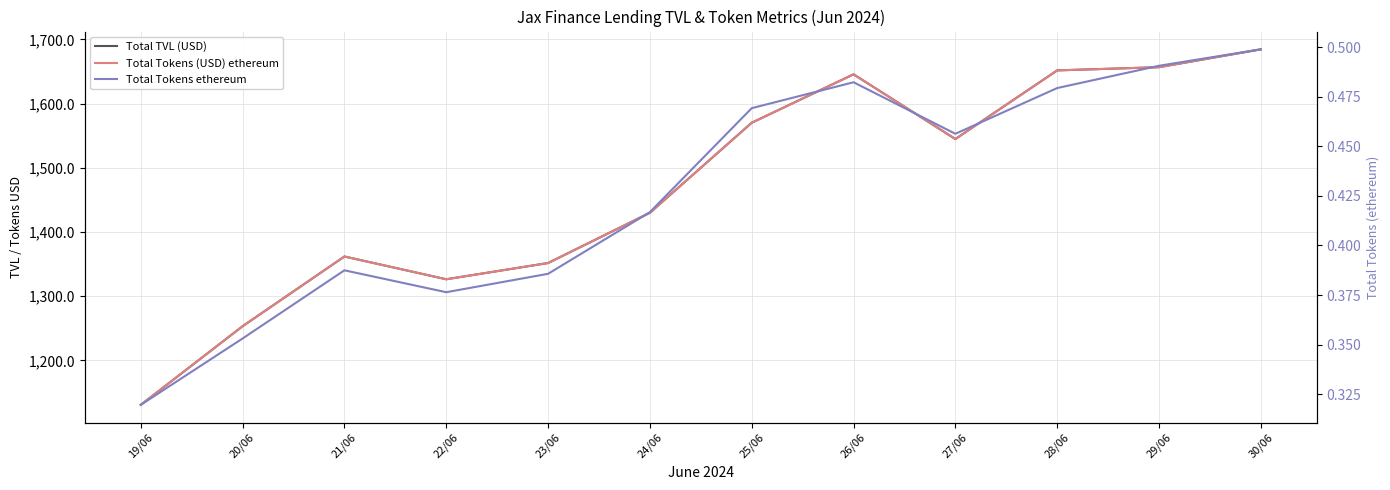

How many interior local peaks does the Total TVL (USD) series have?

2